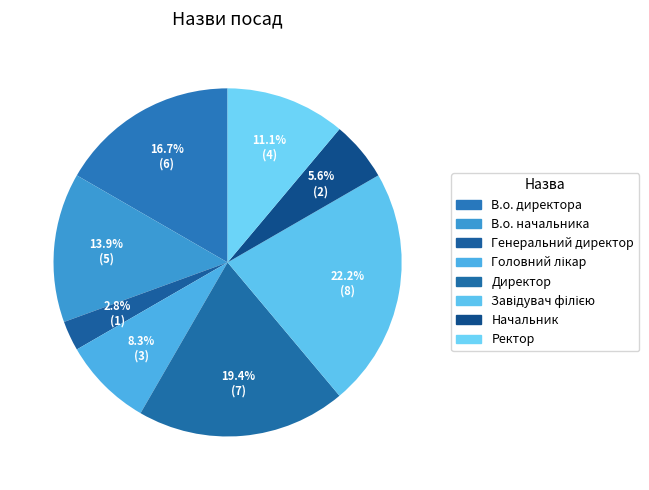

Which slice is the smallest?

Генеральний директор